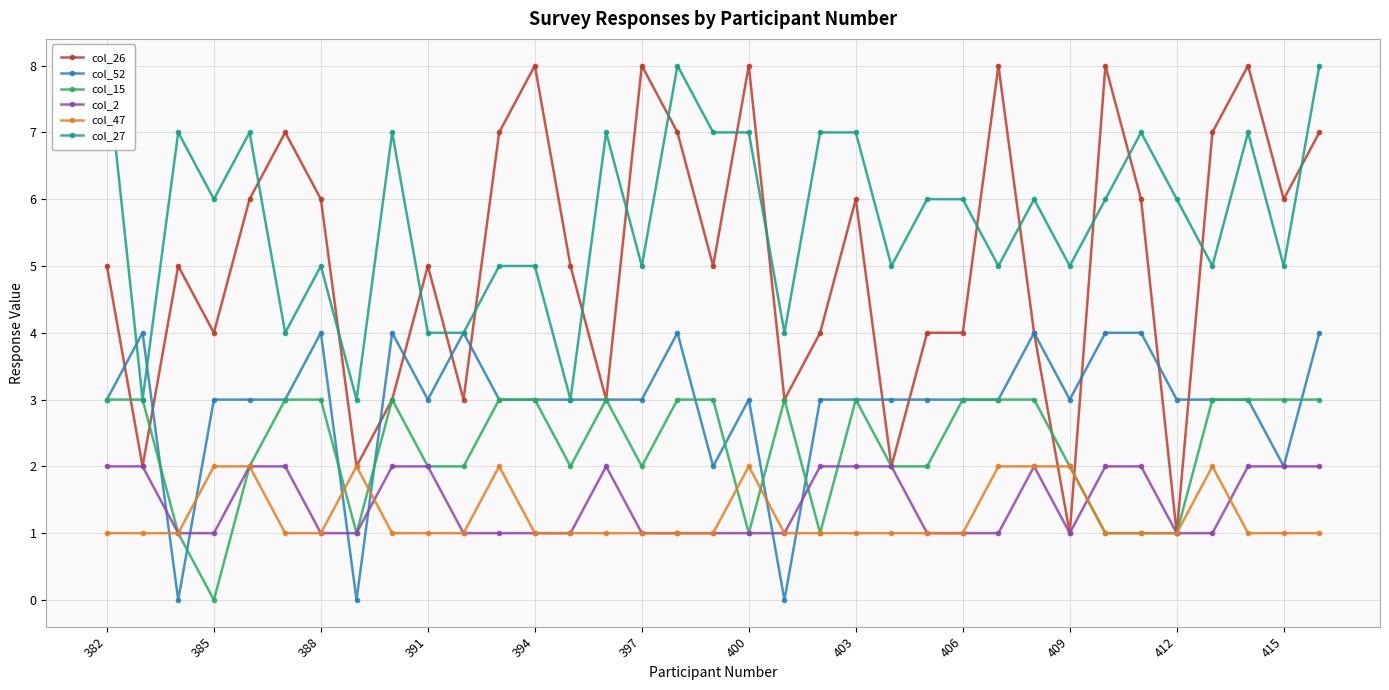

At which label is col_47 closest to 1?

382